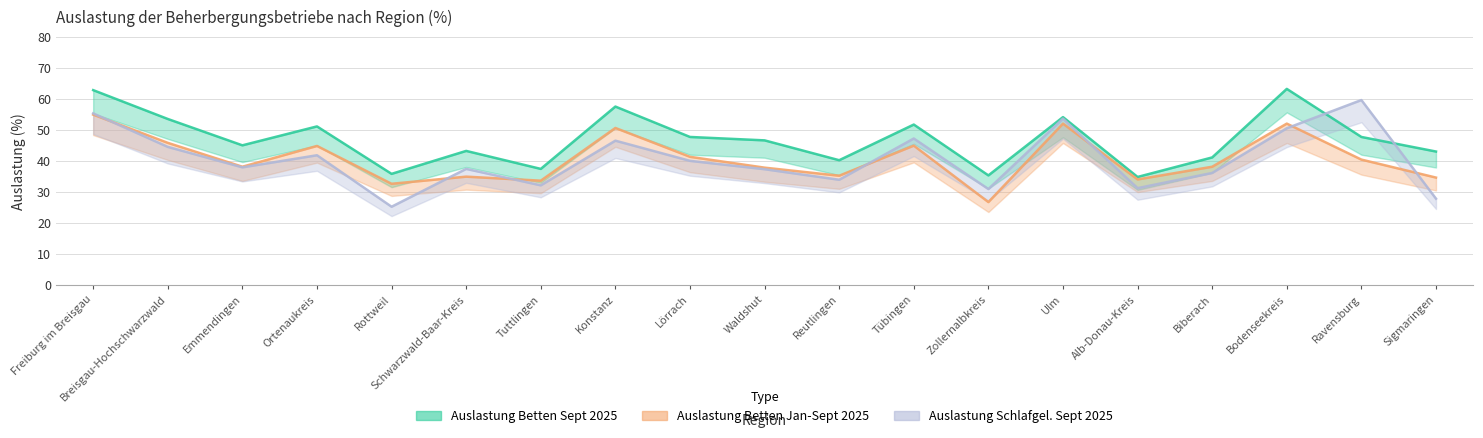

Where is the first local maximum for Auslastung Betten Sept 2025?

Ortenaukreis